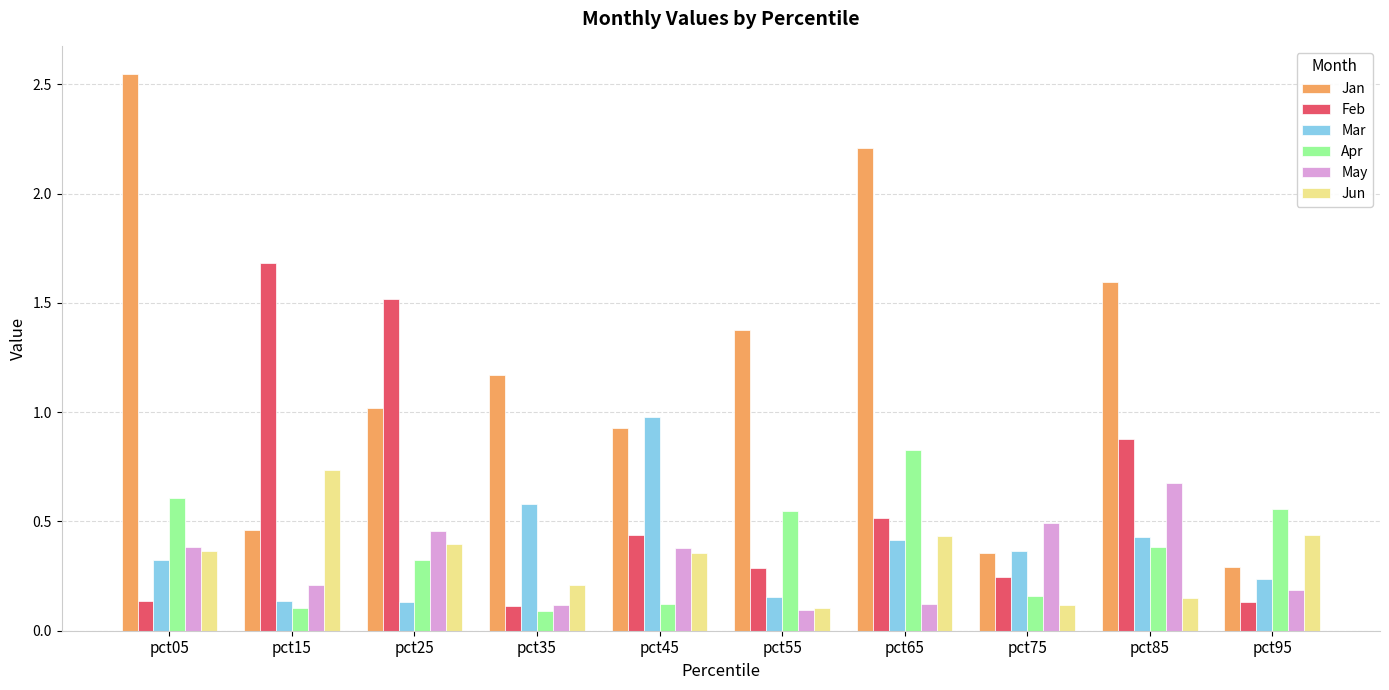

True or false: Apr has a value of 0.2 at pct95.

False